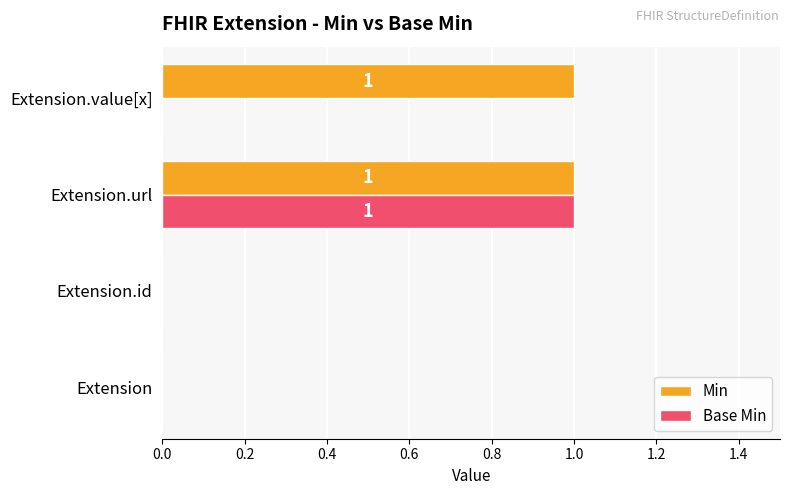

Count the number of categories in the chart.

4